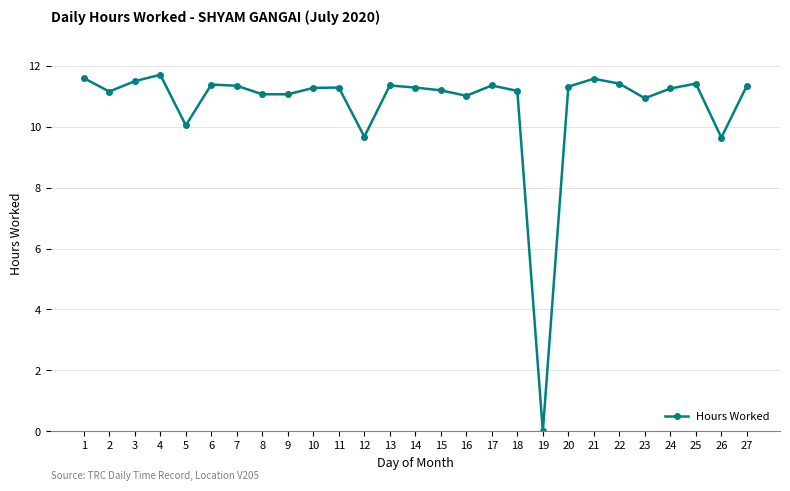

True or false: the data has more than 1 interior local peaks.

True